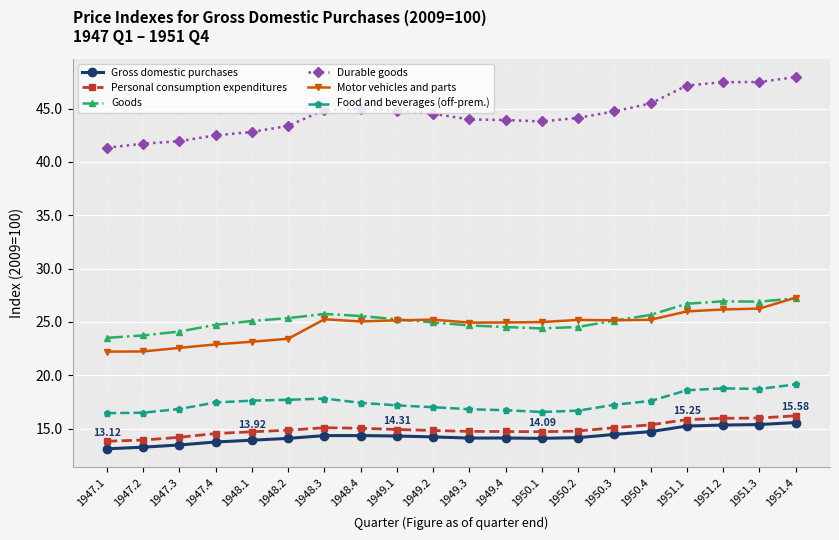

What is the spread (max minus min) of values at 1947.1?

28.2